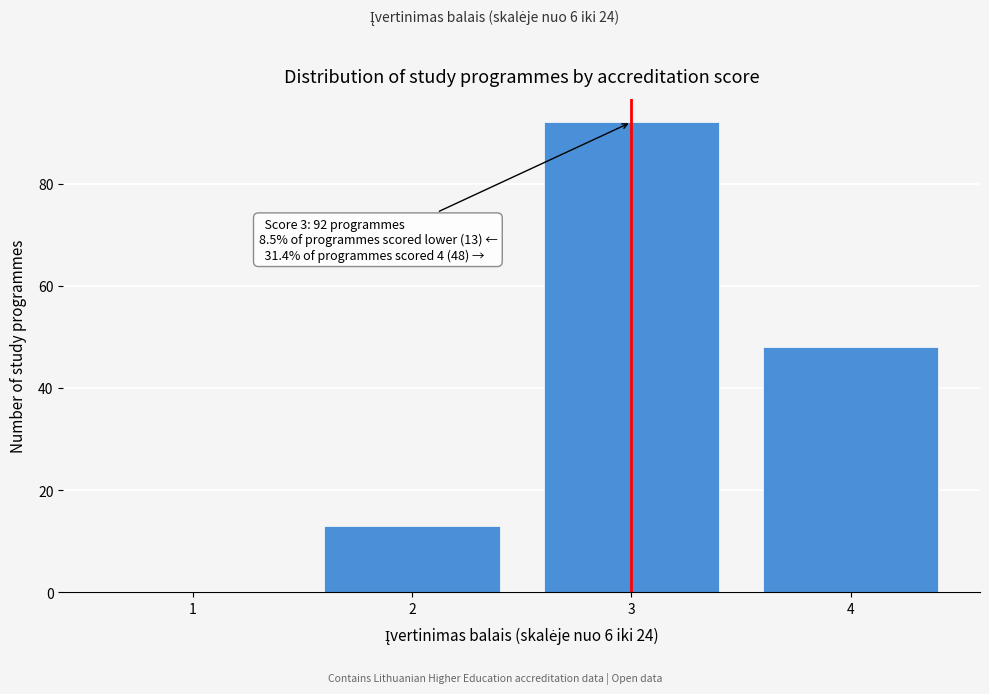

Reading left to right, transcribe all the data shown in this chart.

1=0	2=13	3=92	4=48